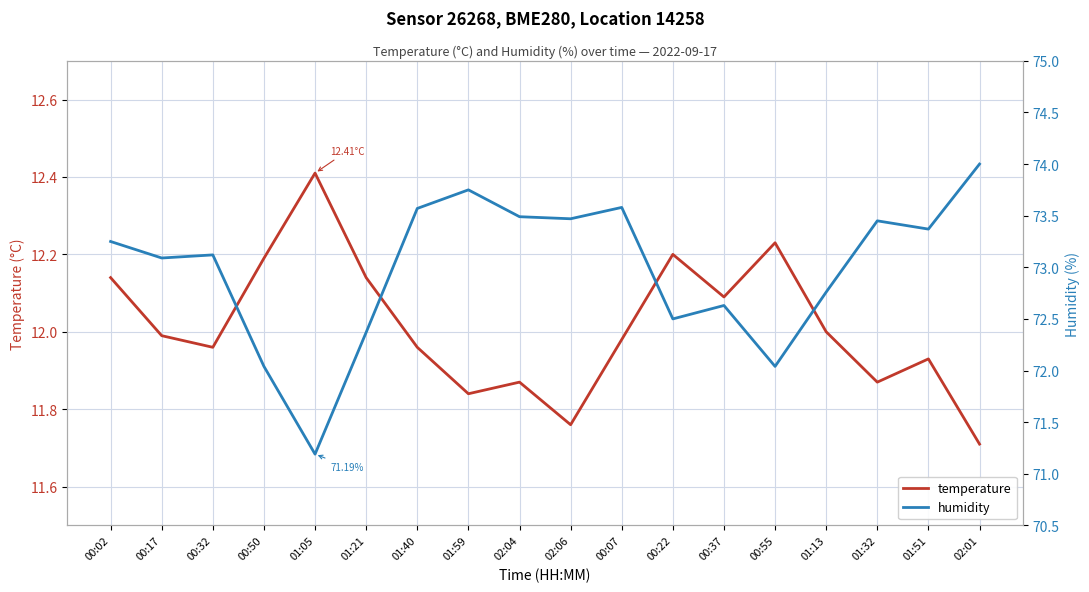

Rank the series by their average value, from lowest to highest.

temperature, humidity